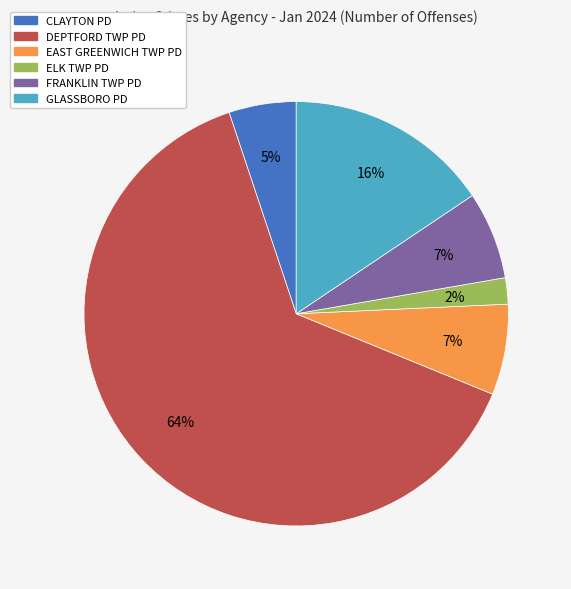

Do CLAYTON PD and EAST GREENWICH TWP PD together represent more than half of the pie?

No